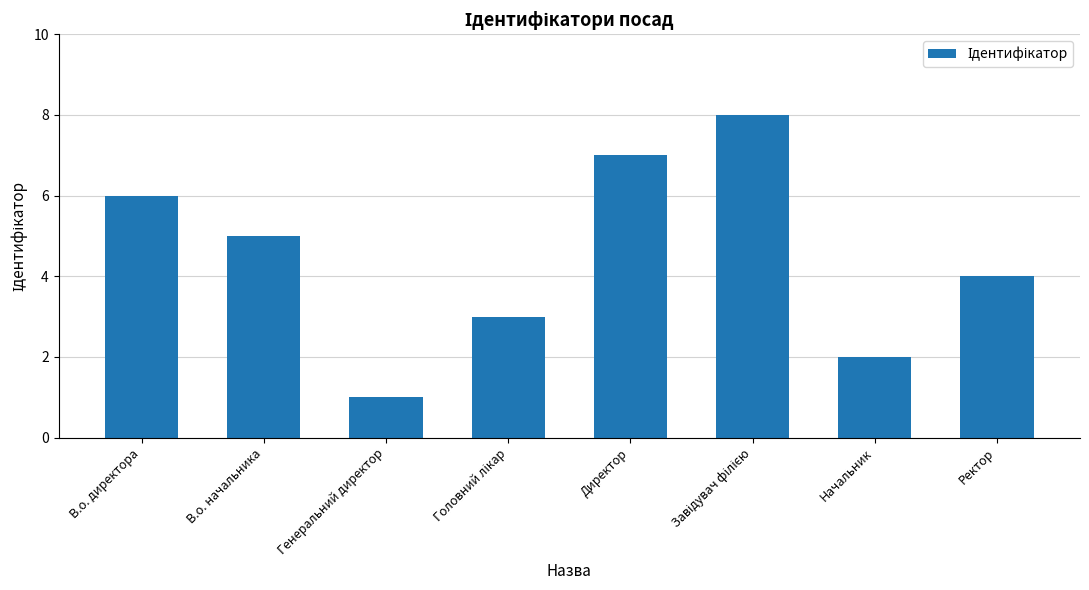

What is the maximum value shown in the chart?

8